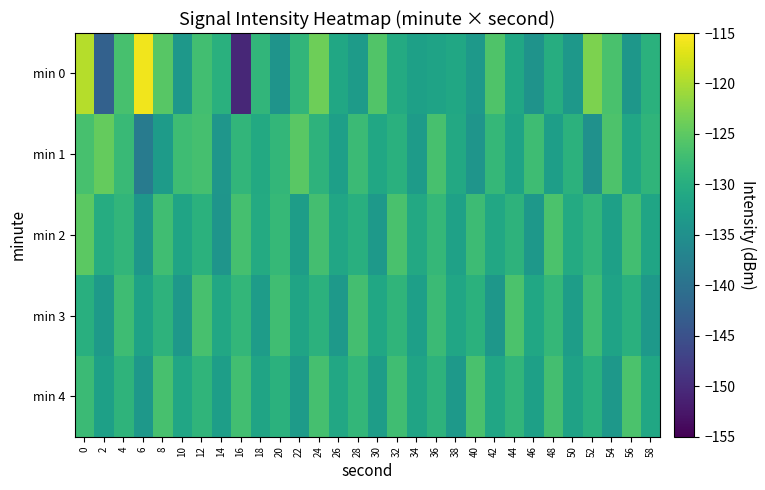

At how many categories does at least one series exceed -121?

2